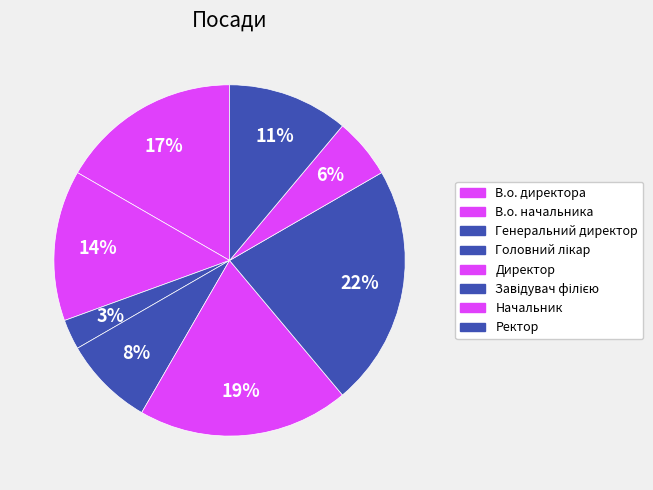

Which slice is the smallest?

Генеральний директор